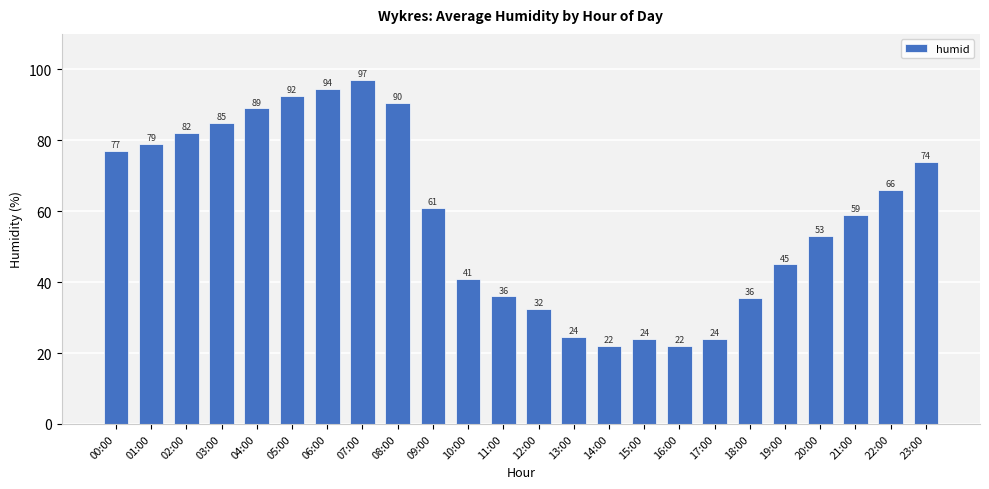

How many bars are there in total?

24